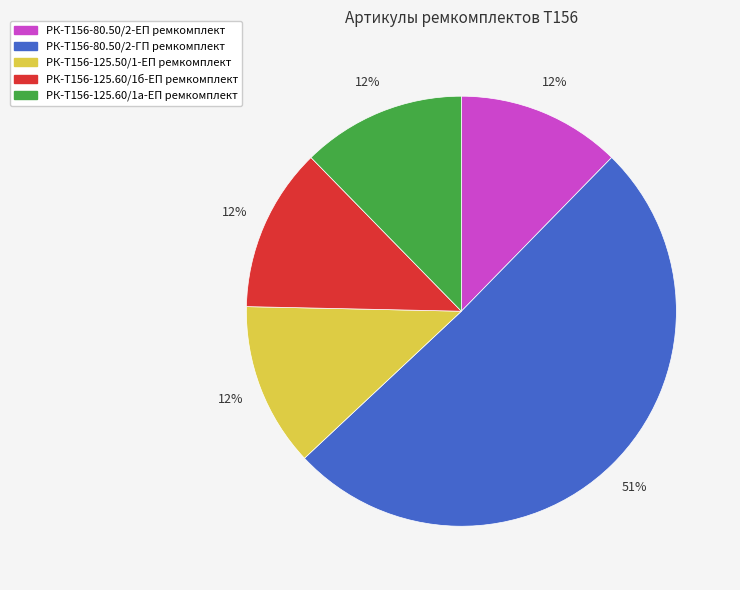

Between РК-Т156-80.50/2-ГП ремкомплект and РК-Т156-125.60/1б-ЕП ремкомплект, which is larger?

РК-Т156-80.50/2-ГП ремкомплект